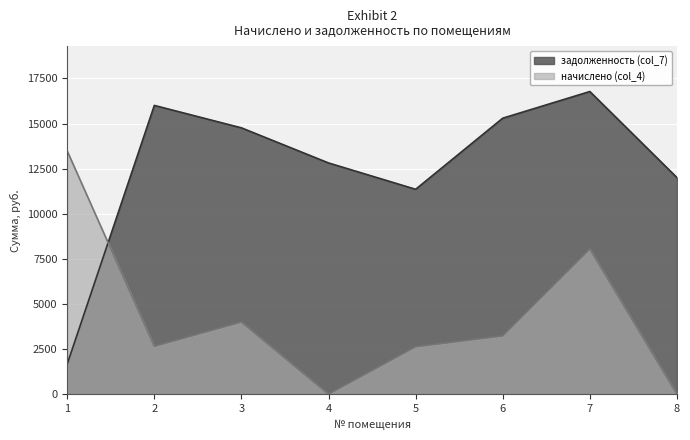

Between 2 and 6, which series saw the biggest shift?

задолженность (col_7)